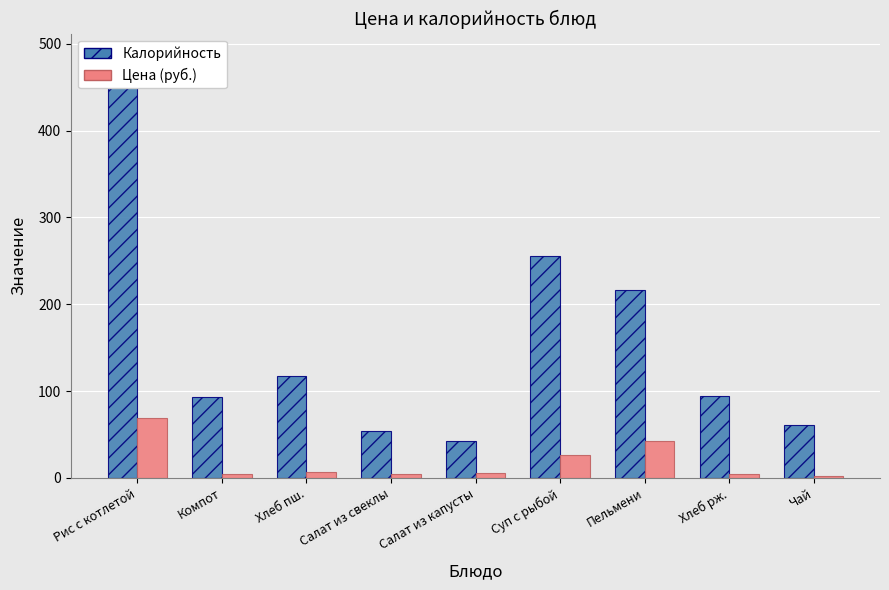

Where is Цена (руб.) nearest to the value 35?

Пельмени